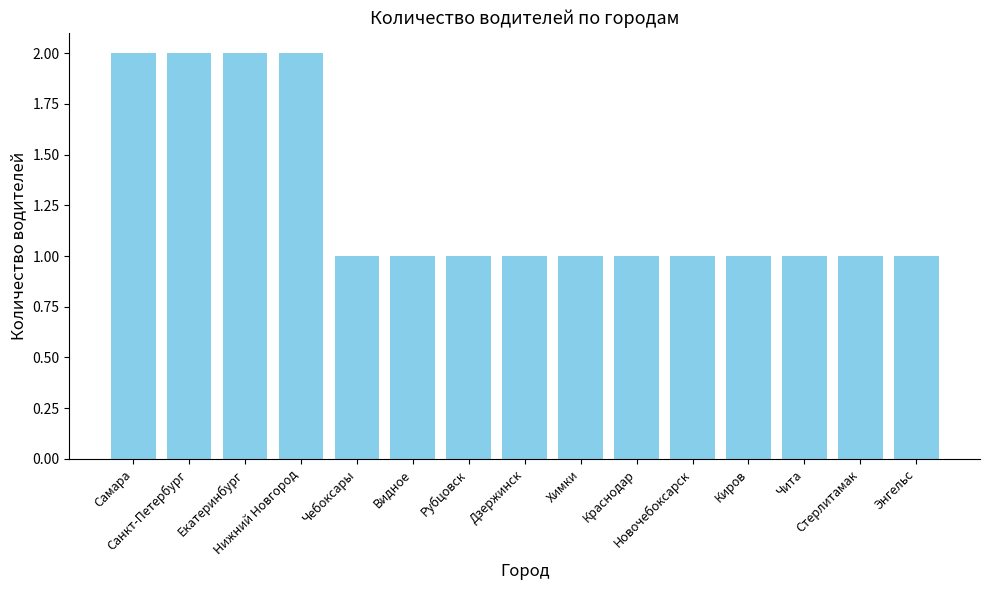

What is the sum of all values?

19